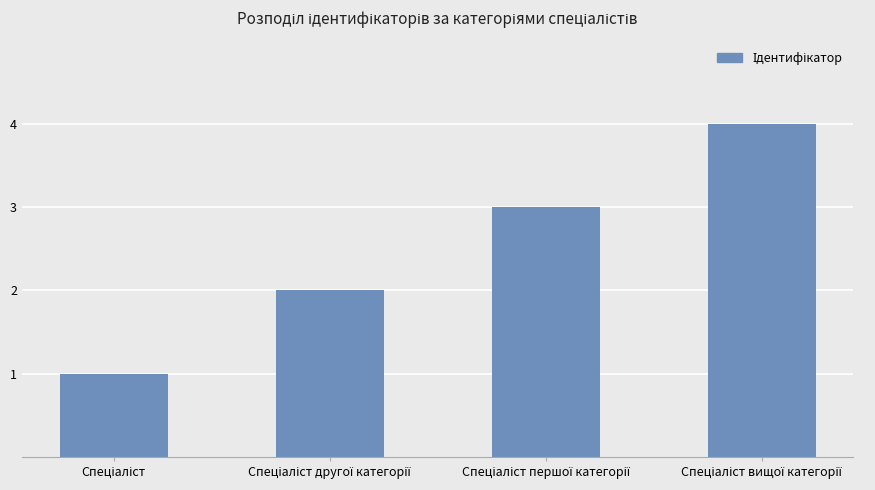

What is the greatest value displayed?

4